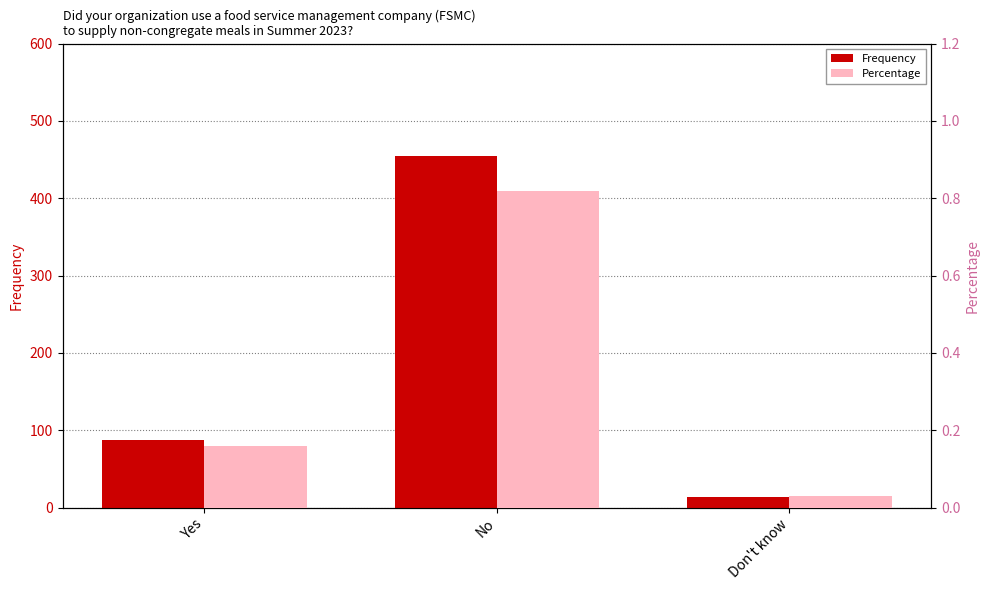

Rank the series at No from highest to lowest value.

Frequency, Percentage